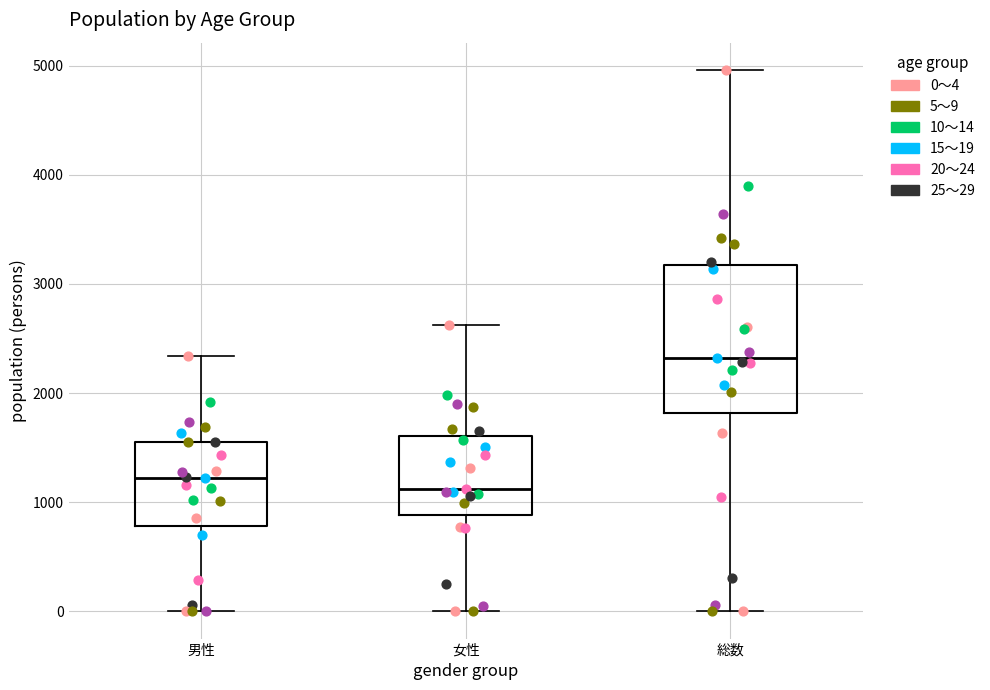

Comparing the boxes themselves (not the whiskers), which one is the tallest?

総数